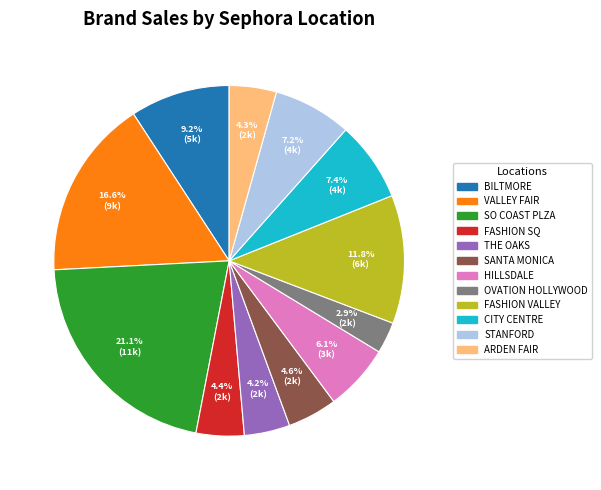

Does any single category account for the majority?

No